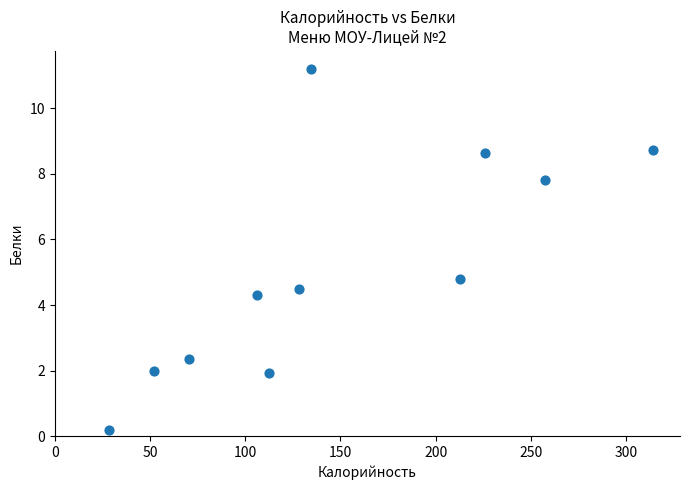

What Y value in the scatter plot is closest to 5?

4.8